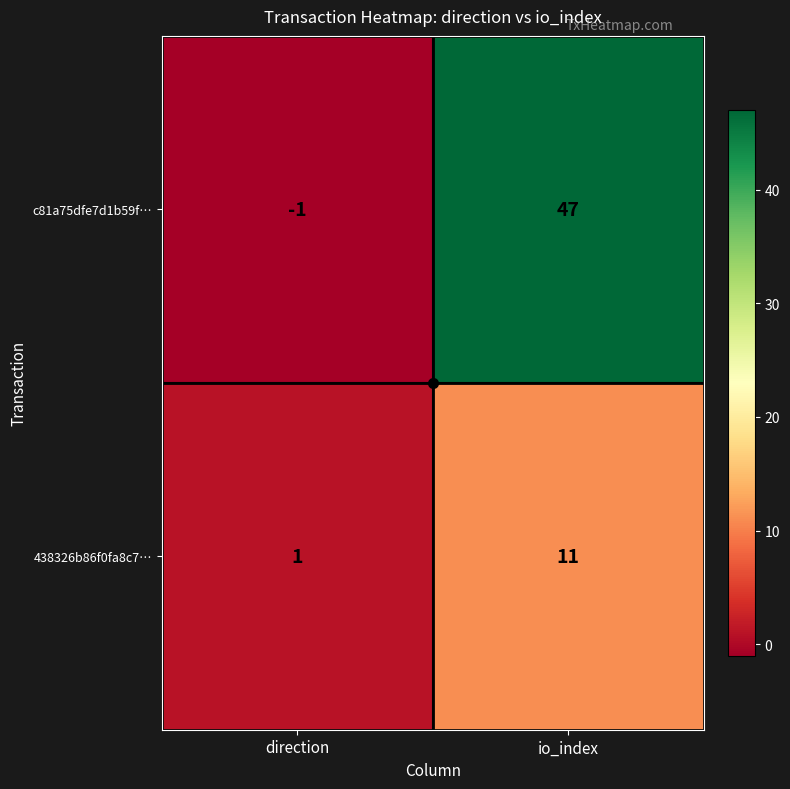

True or false: c81a75dfe7d1b59f… has a value of 0 at direction.

False